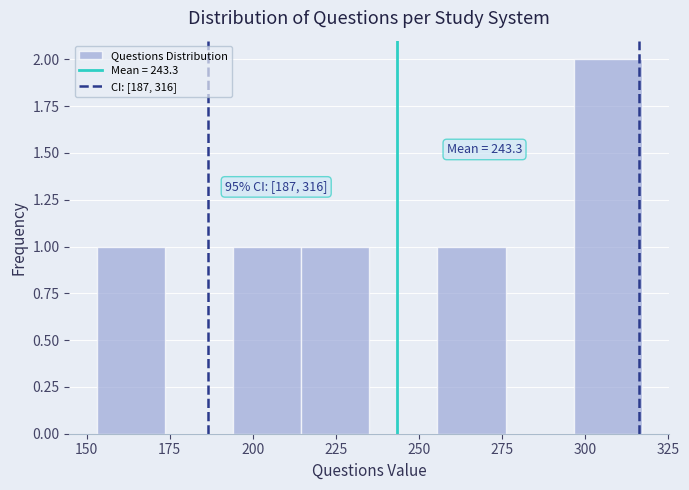

Which range on the x-axis has the tallest bar?

296.5 to 317.0